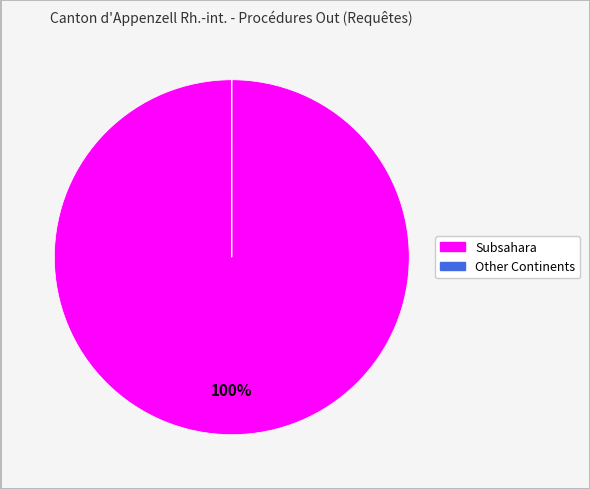

To the nearest percent, what is the average slice percentage?

50%